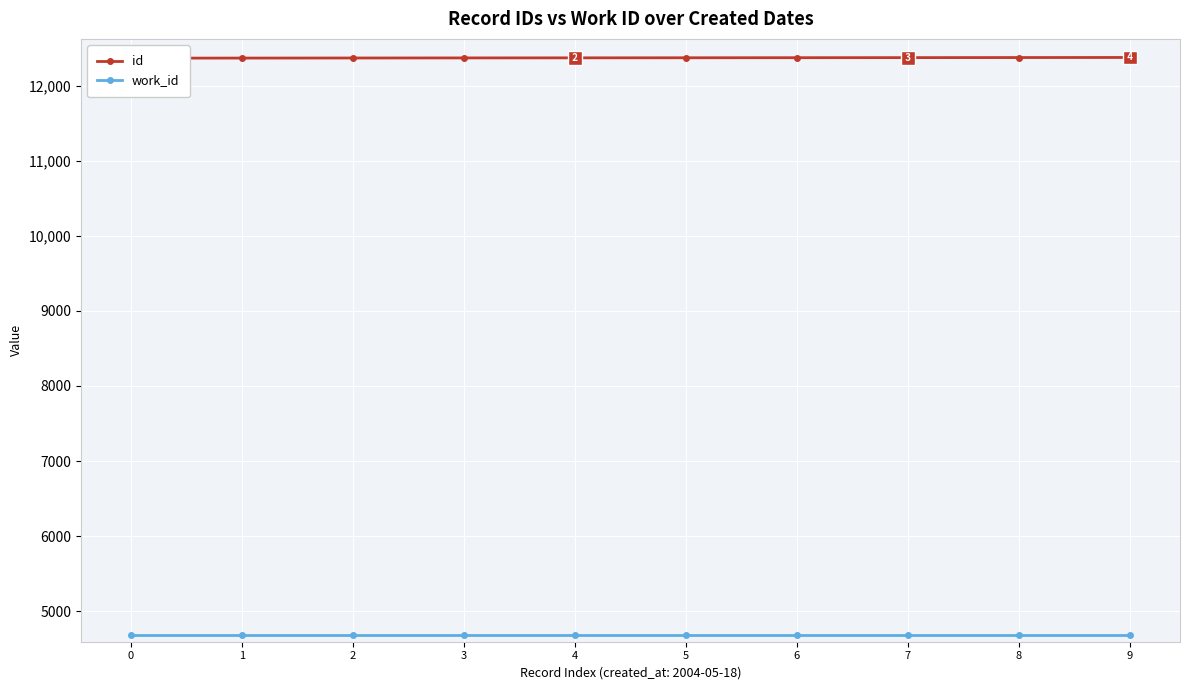

What is the total value across all series at 2?

17056